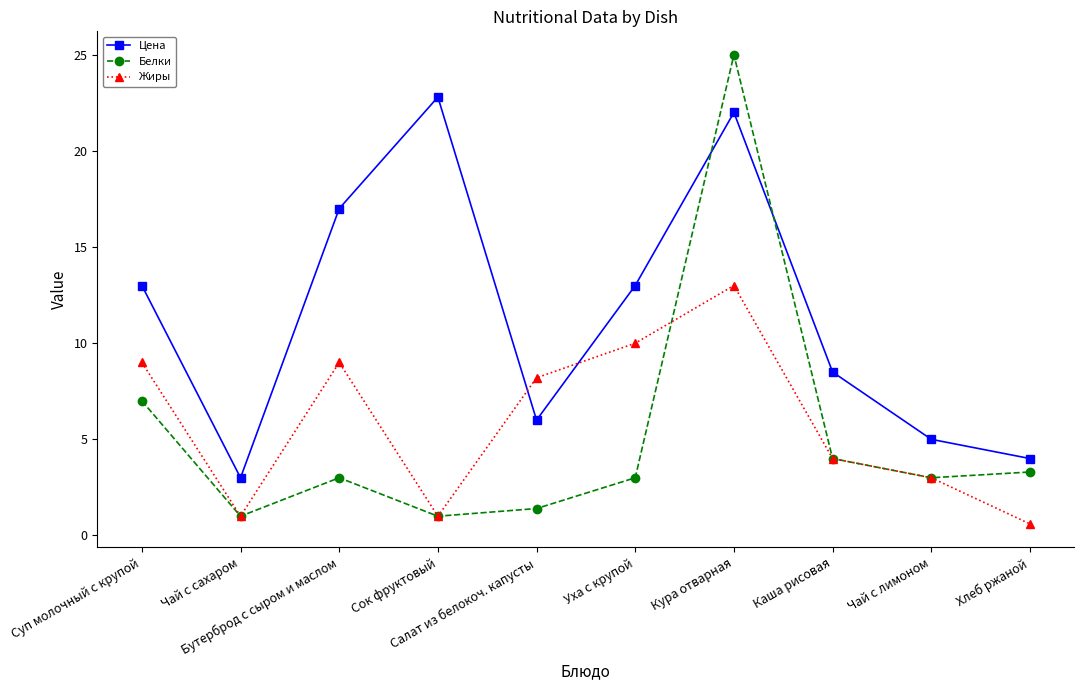

True or false: Белки and Жиры cross at least once.

True